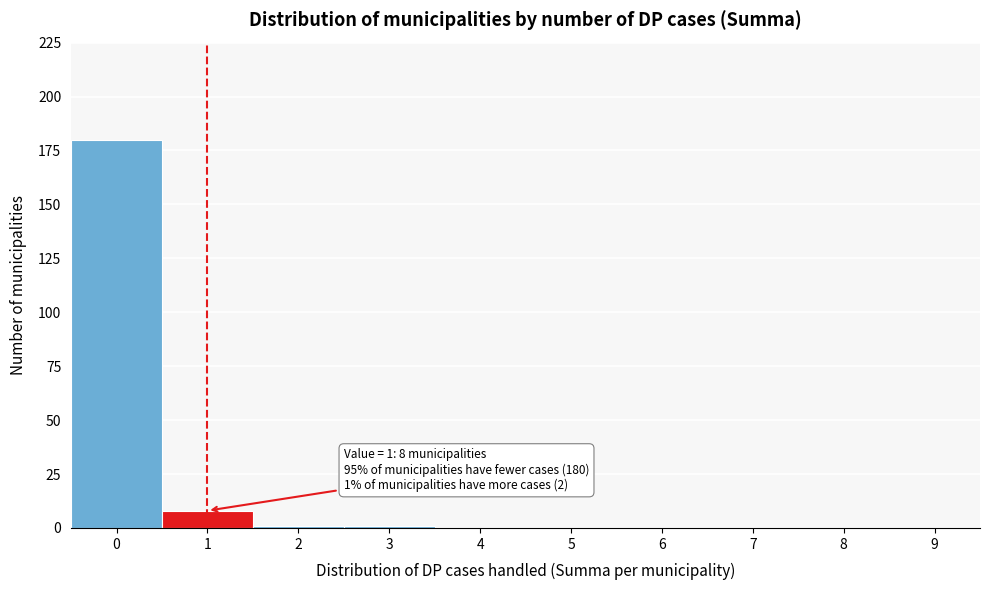

Reading left to right, list all the values displayed in this chart.

0=180	1=8	2=1	3=1	4=0	5=0	6=0	7=0	8=0	9=0